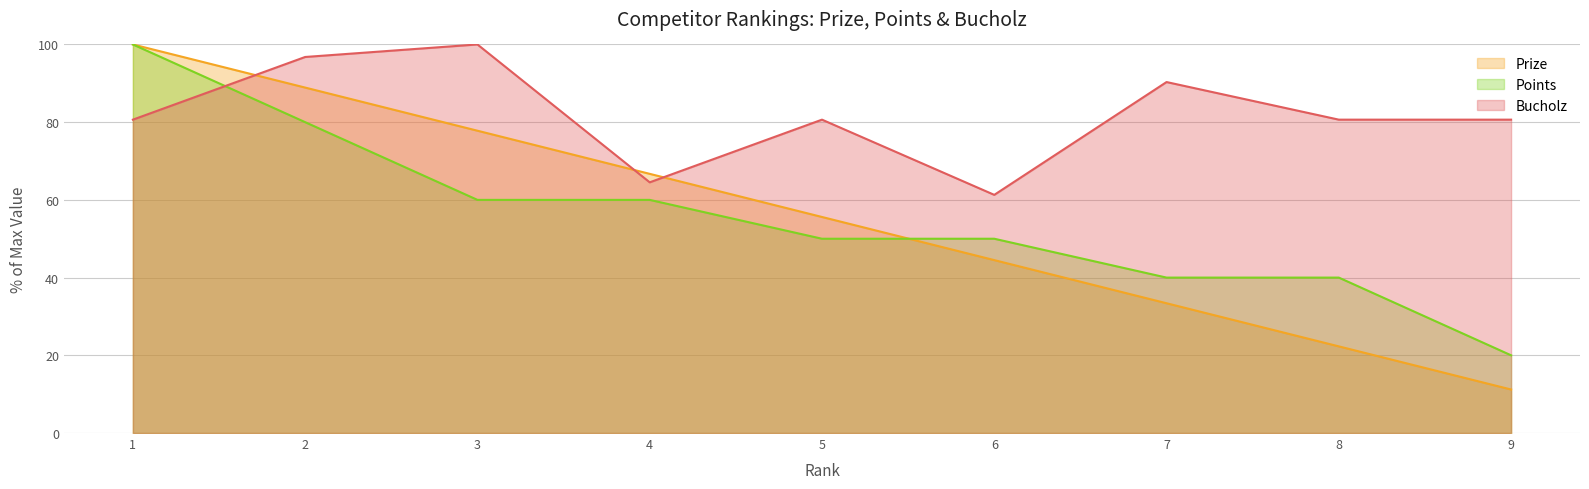

Where do Bucholz and Prize first cross each other?

1 and 2